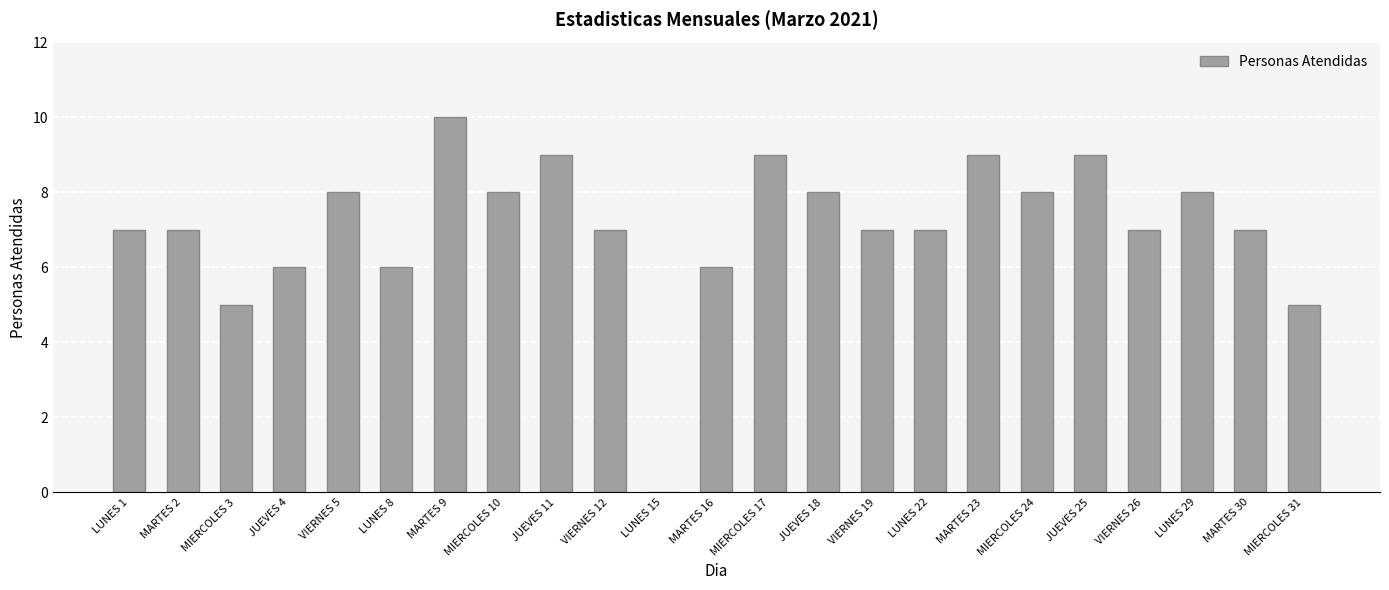

Read the value at JUEVES 18, to the nearest 10.

10